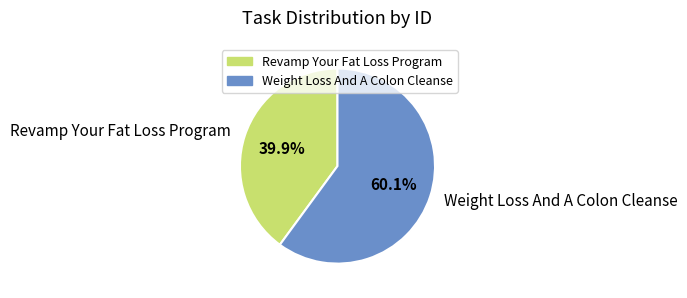

Approximately how many times larger is the value at Weight Loss And A Colon Cleanse compared to Revamp Your Fat Loss Program?

1.5